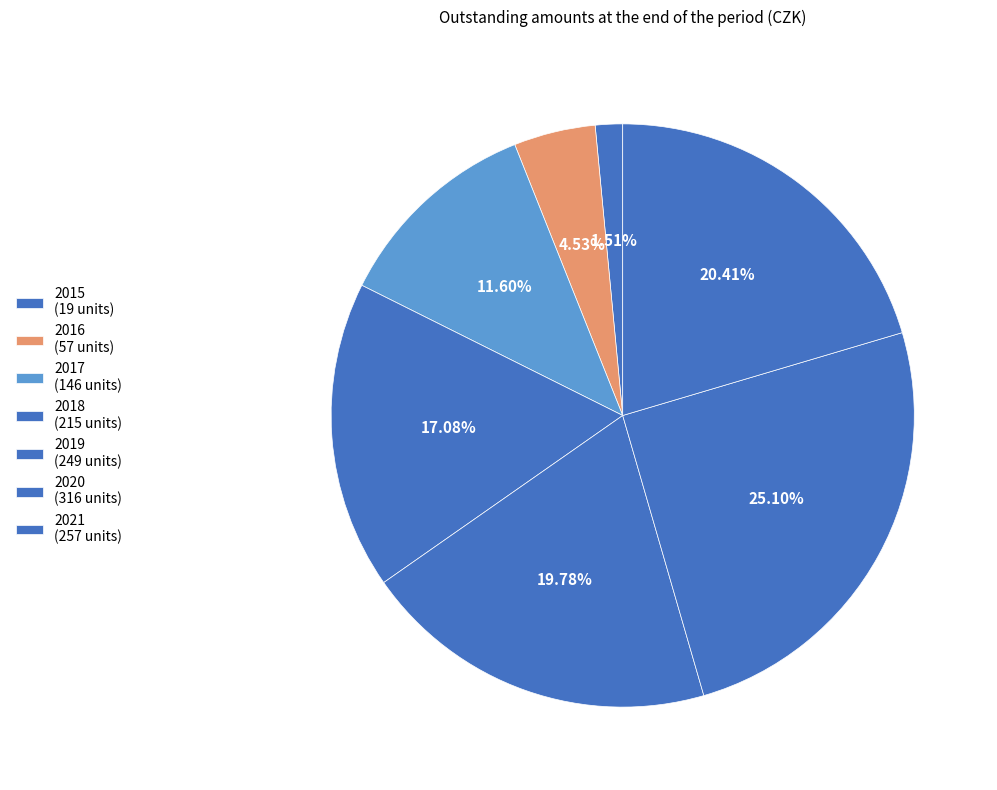

To the nearest percent, what percentage of the pie is 2017?

12%